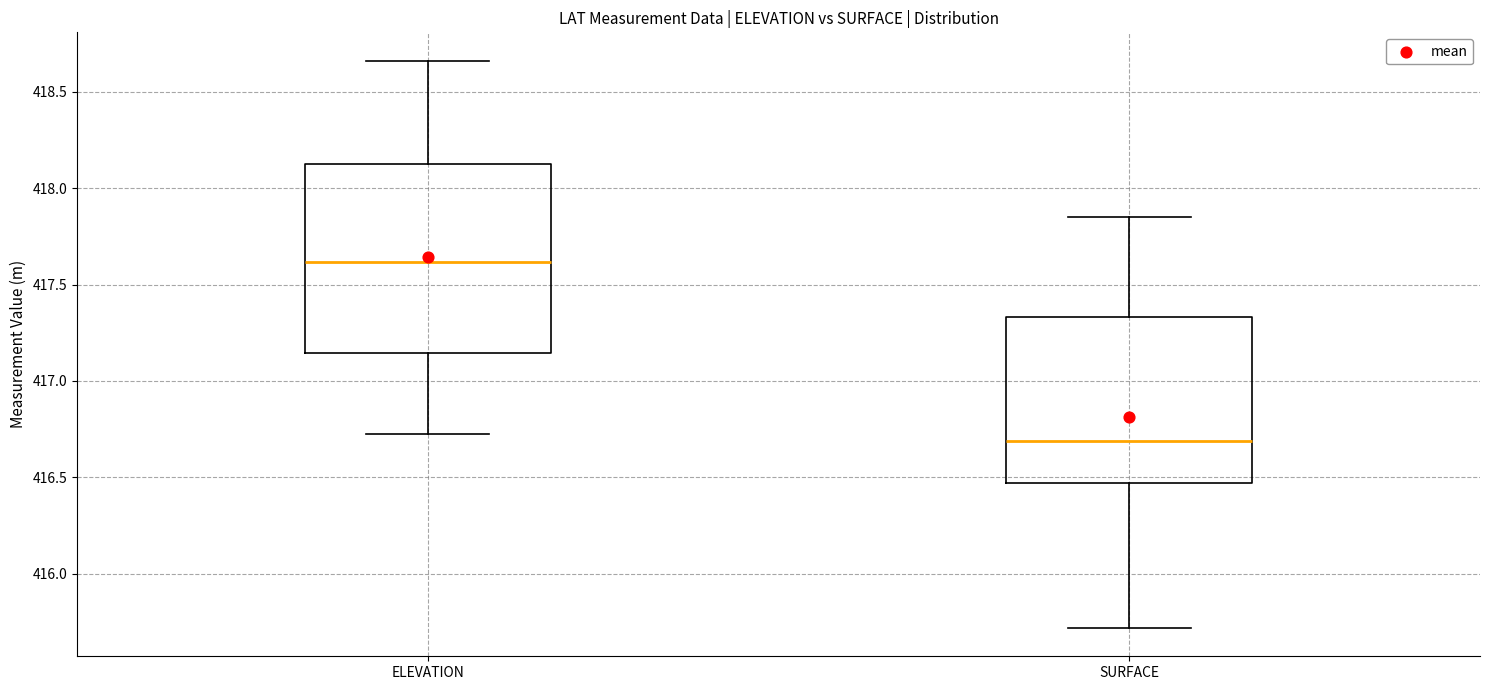

Where does the lower whisker of the box for ELEVATION end on the y-axis? The values are not printed on the chart, so give them approximately, as read against the axis.

416.70